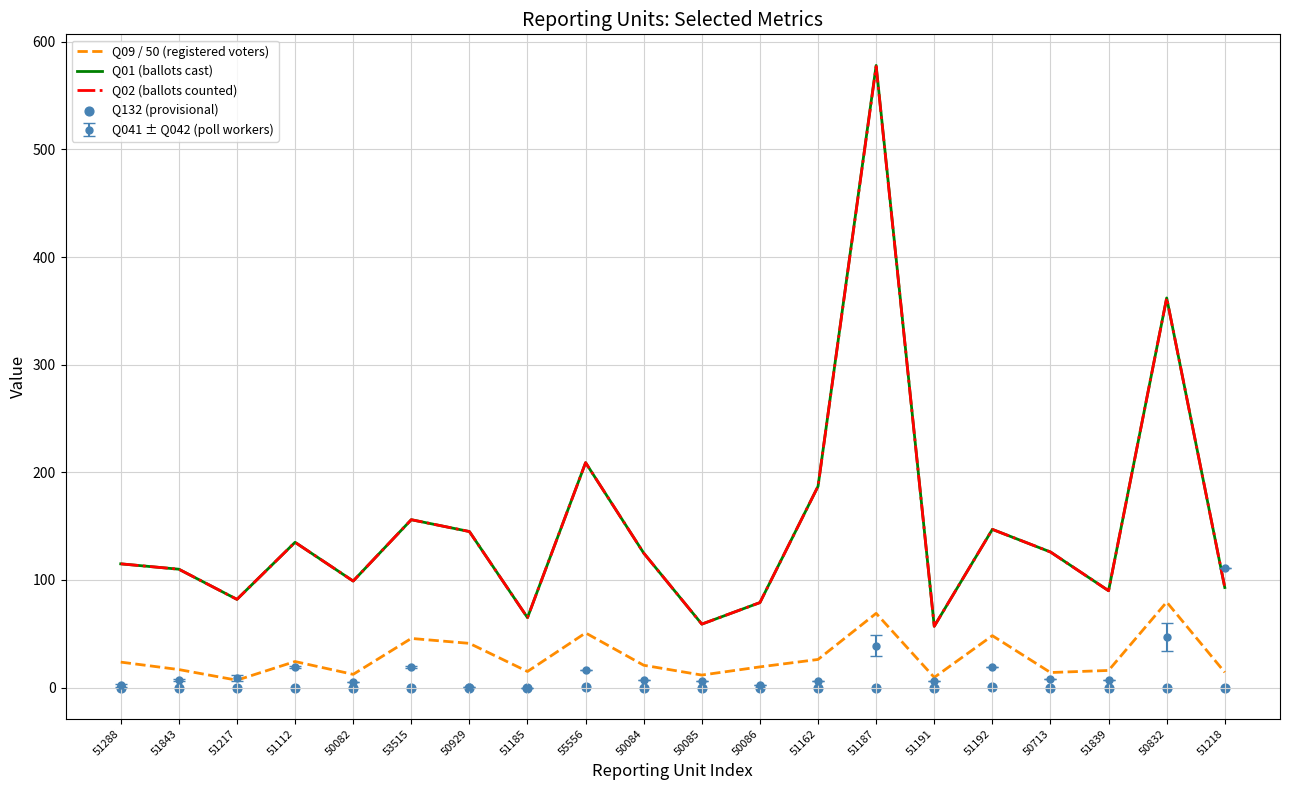

Which series contains the lowest Y value?

Q132 (provisional)